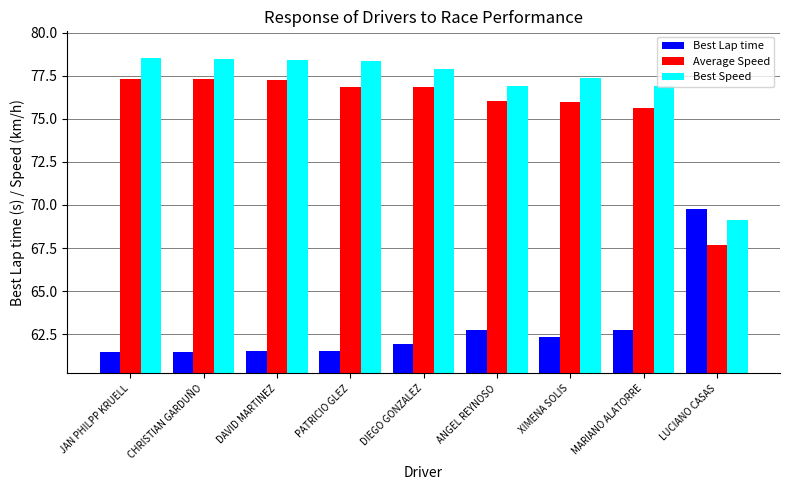

What is the average value of the Average Speed series?

75.7